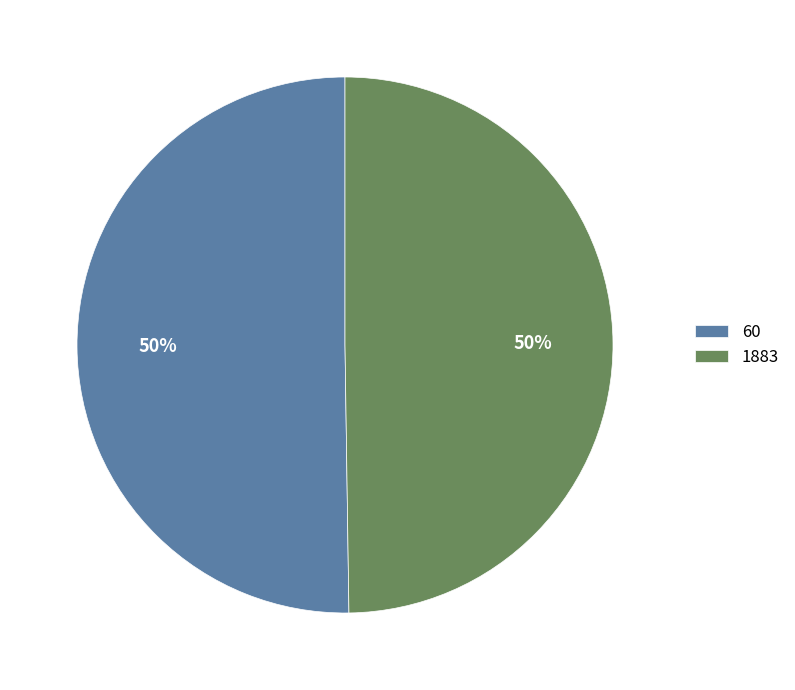

Approximately how many times larger is the value at 60 compared to 1883?

1.0